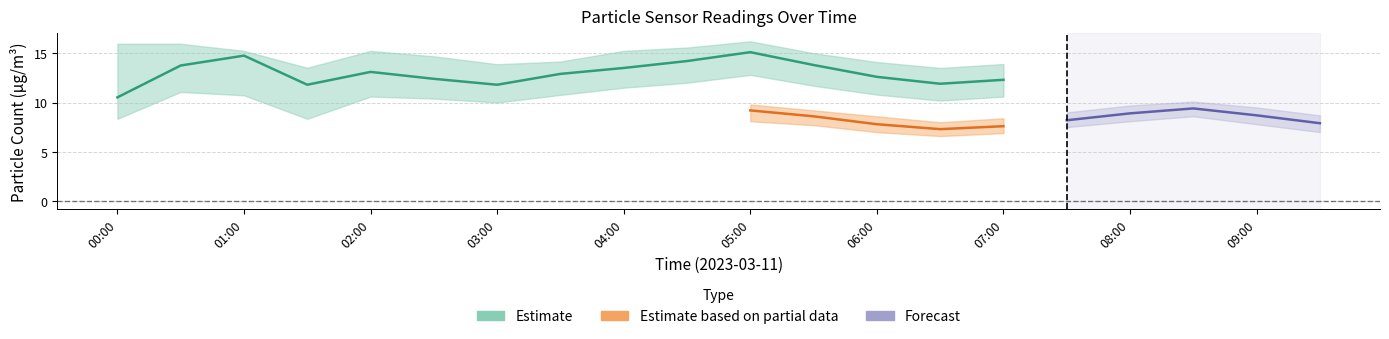

At which category does SDS_P1_lower reach its first local valley?

01:30